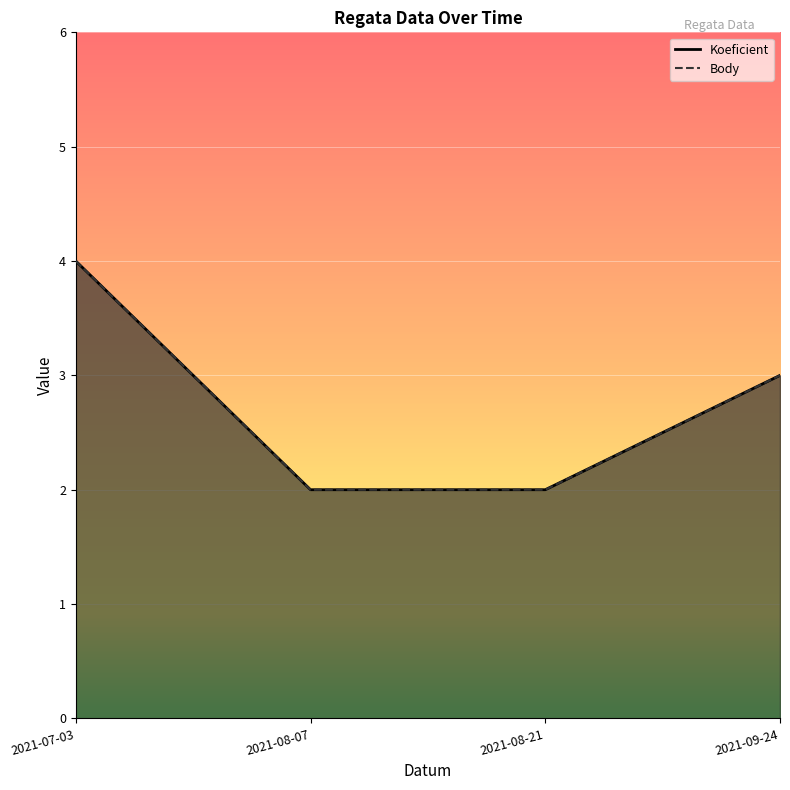

The value of Body at 2021-08-07 is 2. True or false?

True